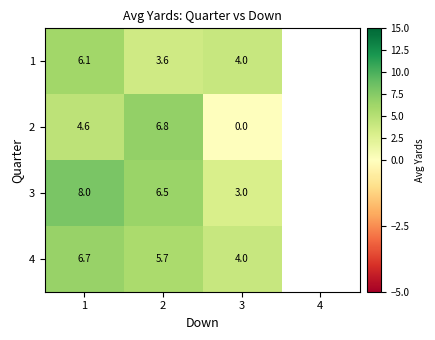

Is the value of 2 at 1 greater than the value of 1 at 2?

Yes